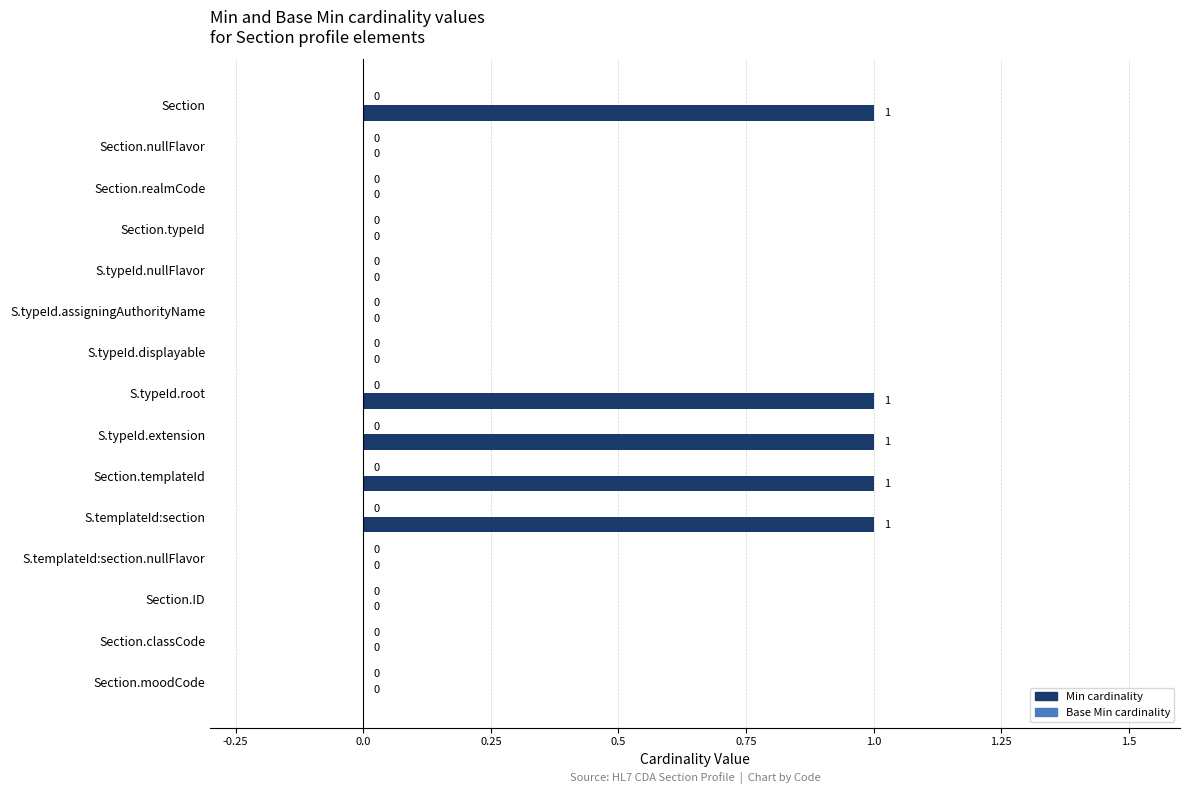

Reading top to bottom, list all the values displayed in this chart.

Section=1	Section.nullFlavor=0	Section.realmCode=0	Section.typeId=0	S.typeId.nullFlavor=0	S.typeId.assigningAuthorityName=0	S.typeId.displayable=0	S.typeId.root=1	S.typeId.extension=1	Section.templateId=1	S.templateId:section=1	S.templateId:section.nullFlavor=0	Section.ID=0	Section.classCode=0	Section.moodCode=0